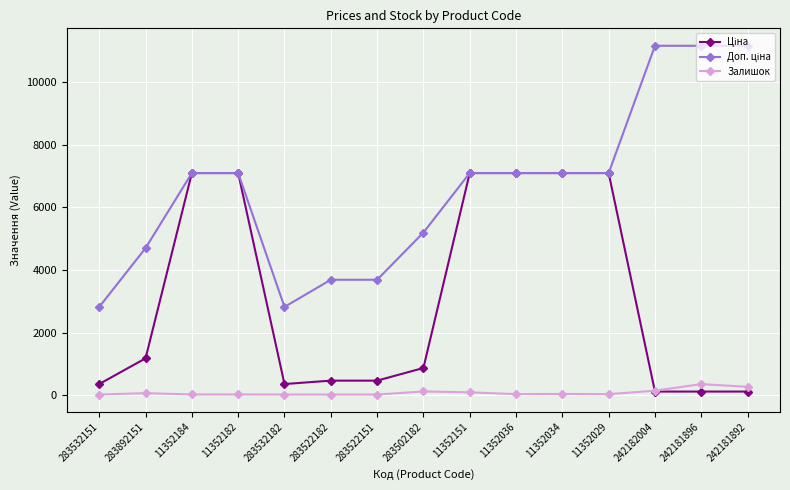

What is the difference between the Залишок values at 283522182 and 11352151?

72.0